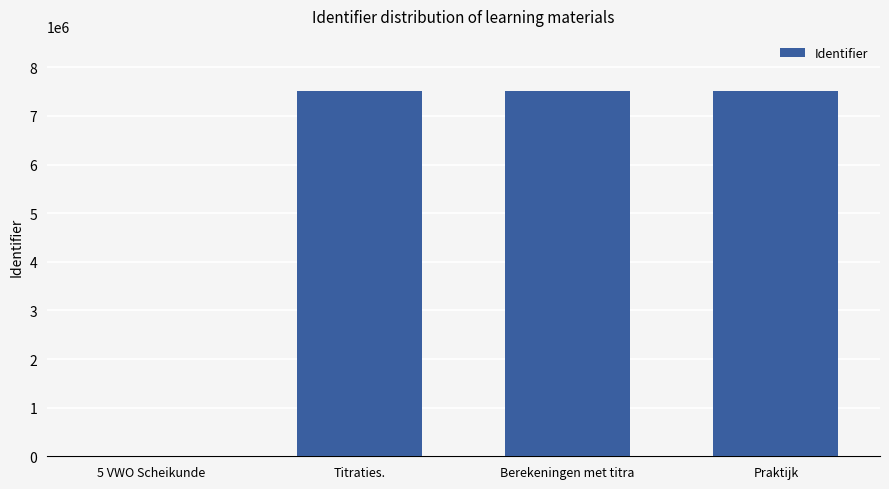

Are the bars horizontal?

No